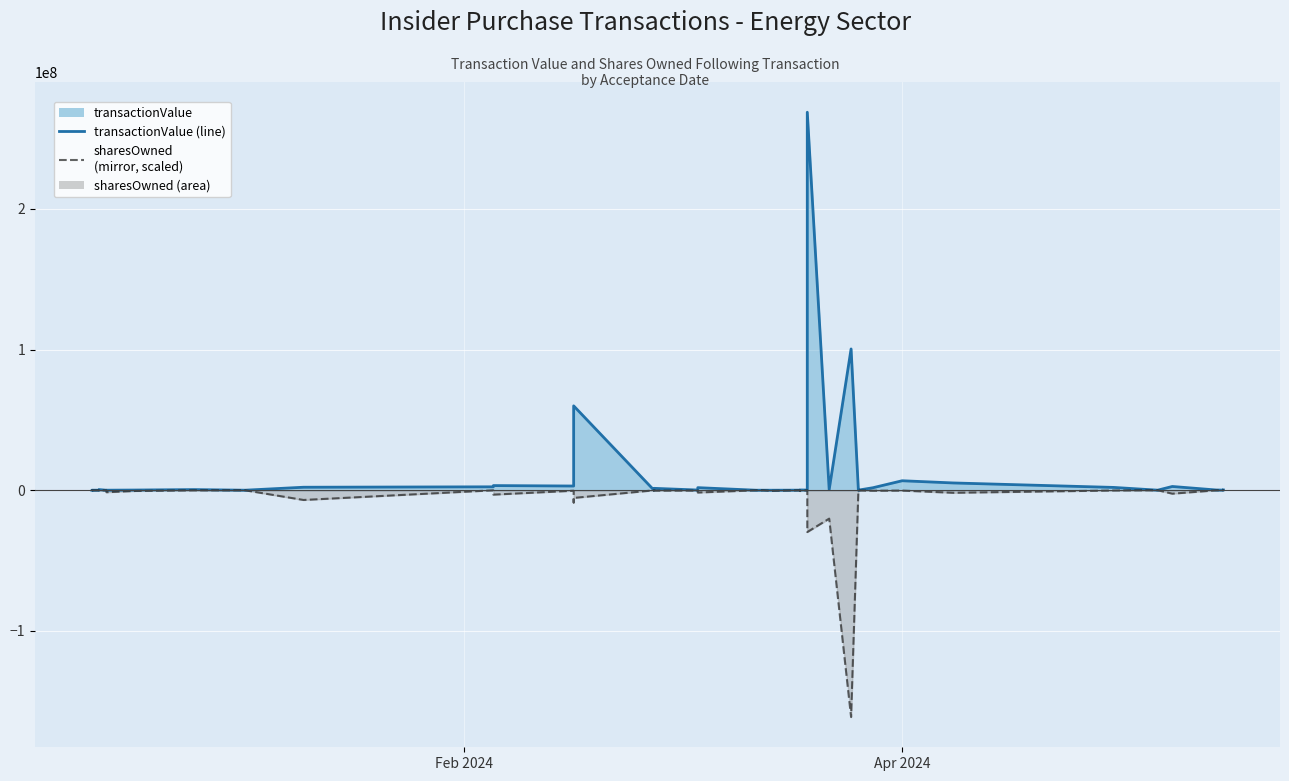

How many values in the sharesOwnedFollowing (scaled) series are below -175349?

21